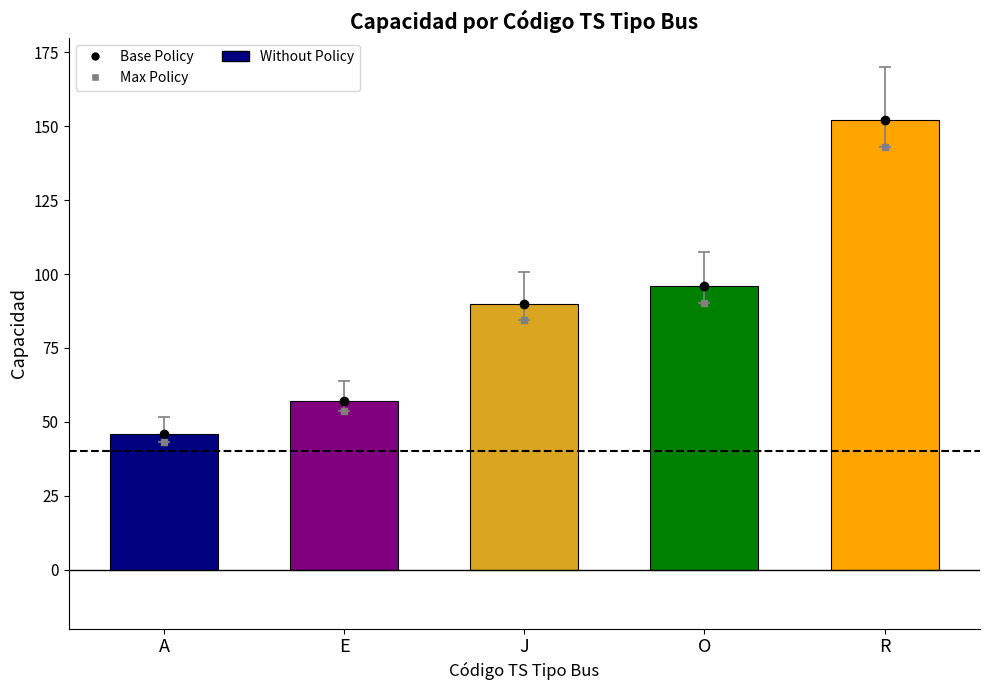

Approximately how many times larger is the value at O compared to E?

1.7